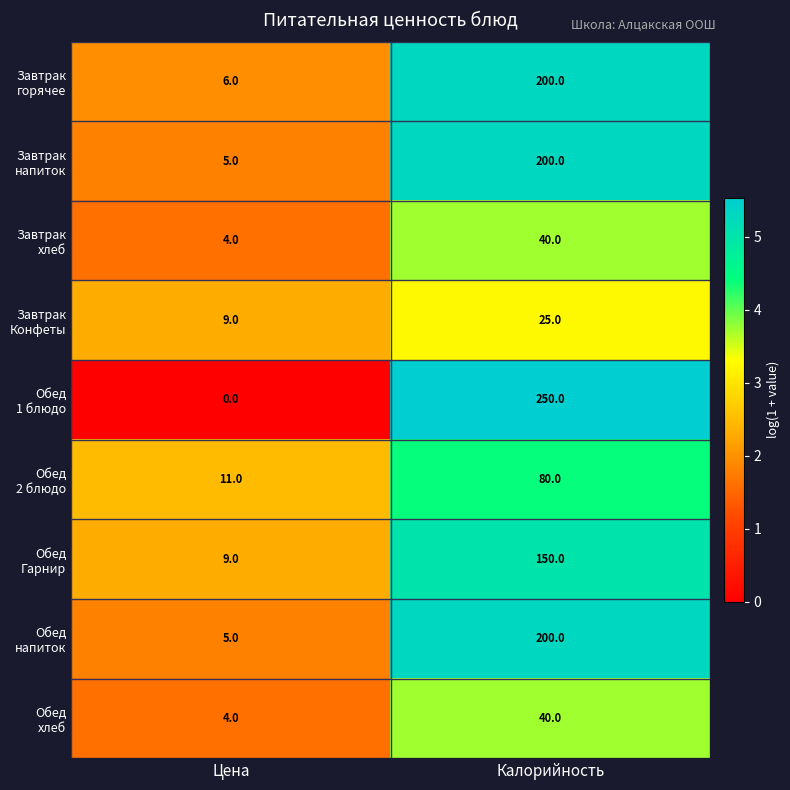

Which category has the lowest value across all series?

Цена